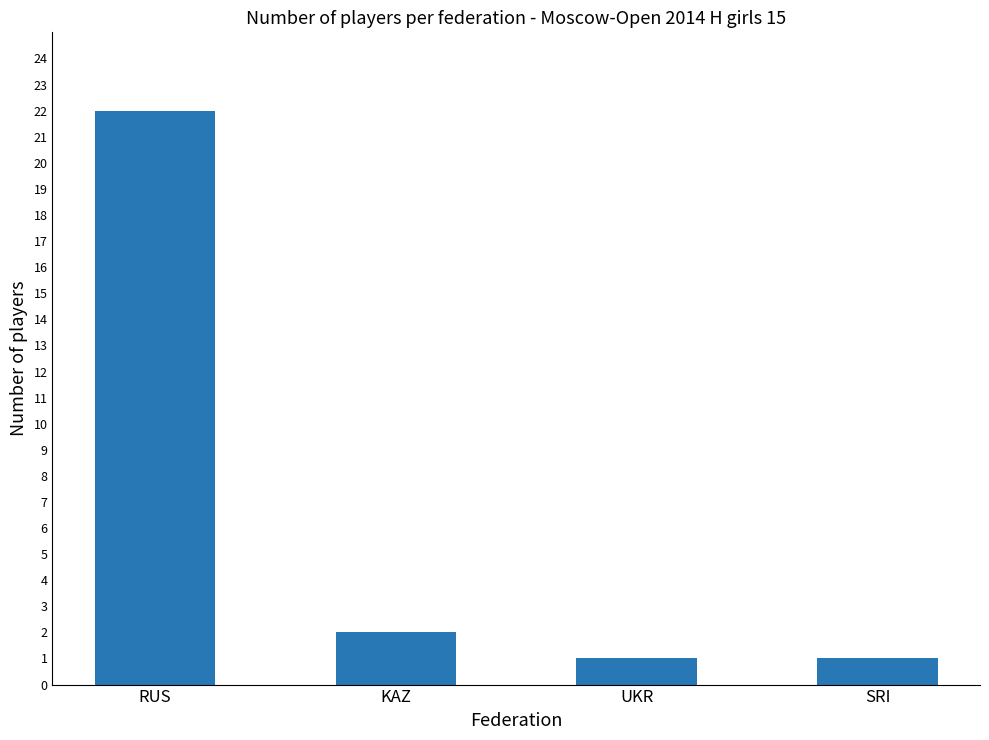

What is the value of the 1st bar from the left?

22